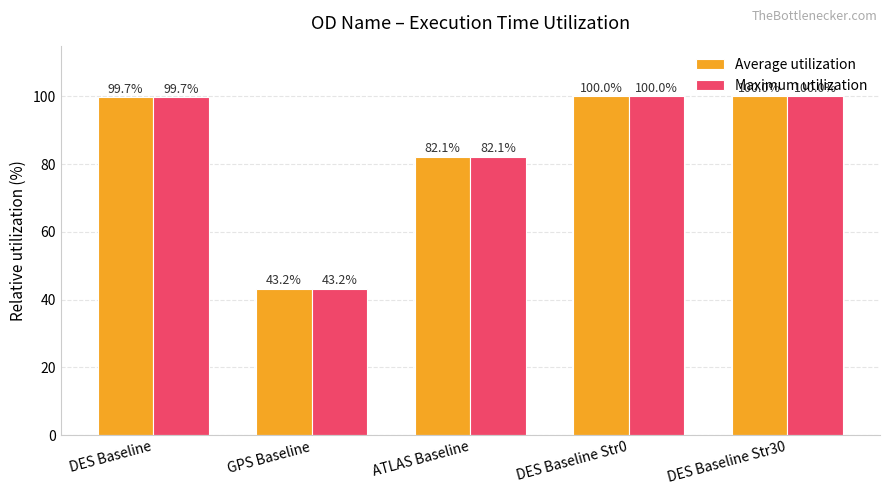

How many bars are there in total?

10